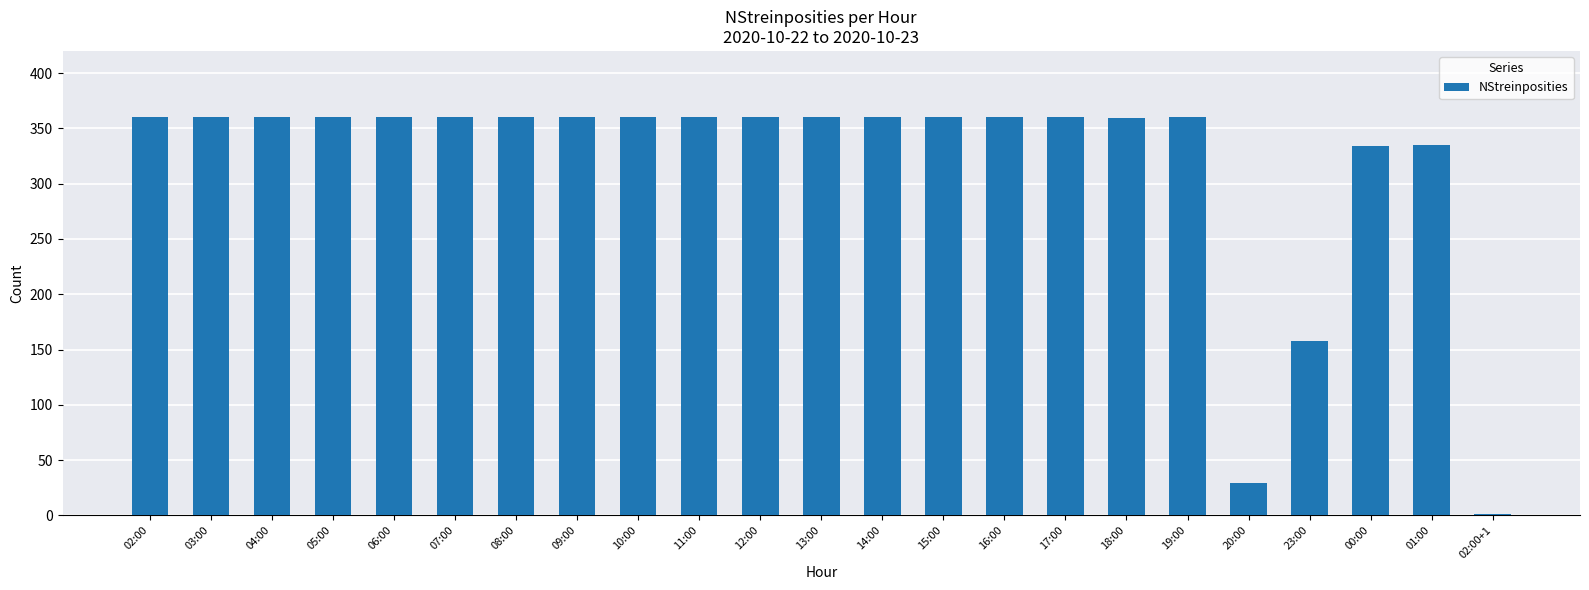

What is the maximum value shown in the chart?

360